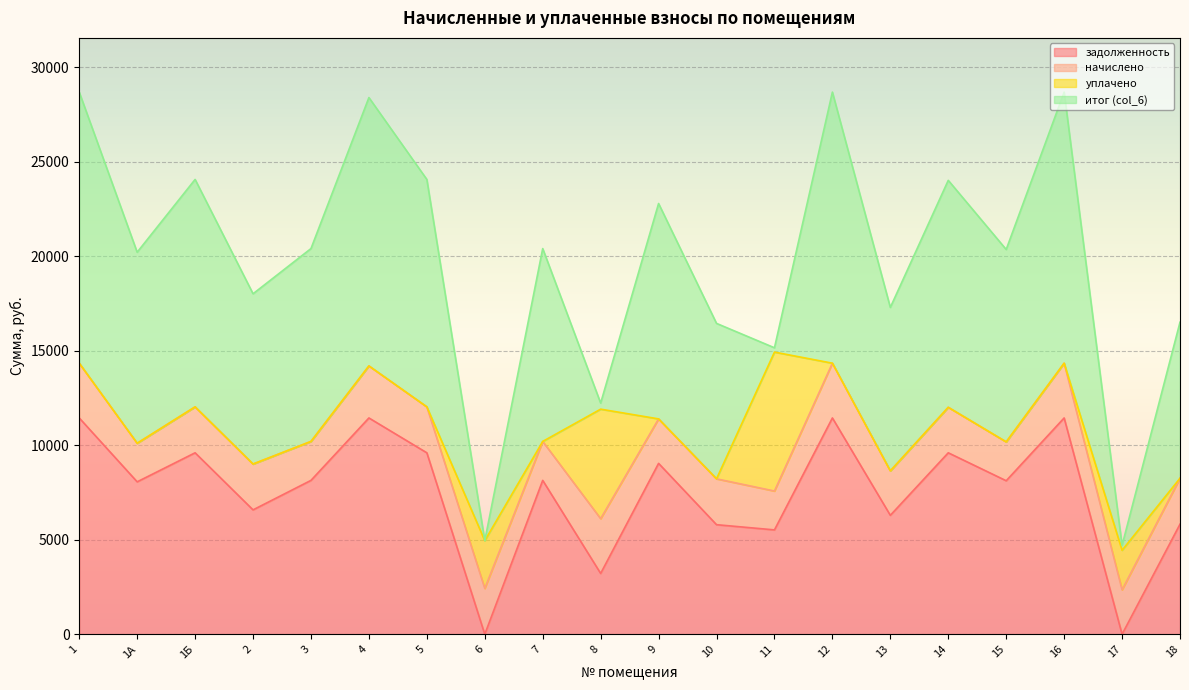

How many lines are shown in the chart?

4